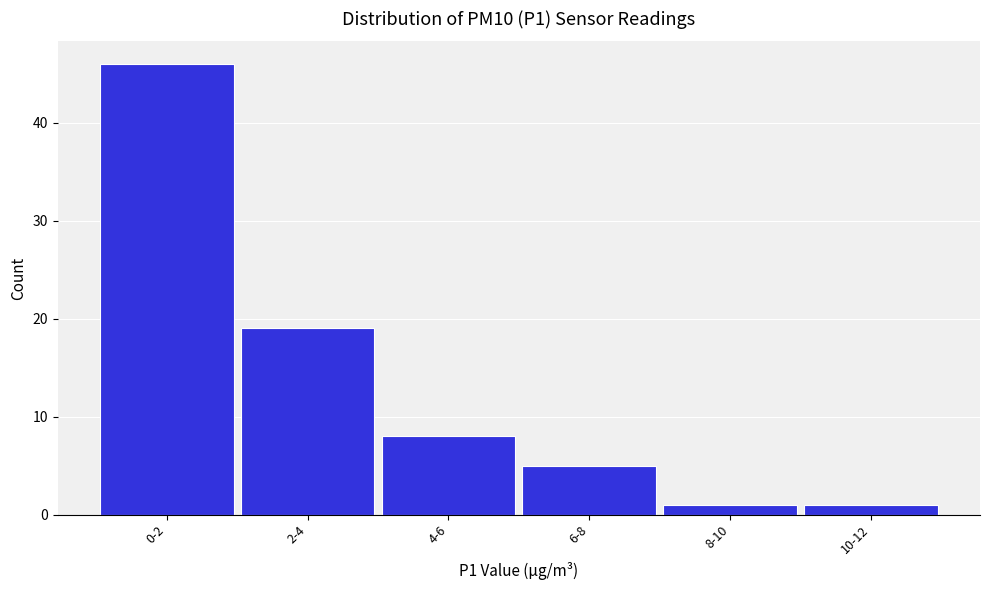

Reading left to right, list all the values displayed in this chart.

46	19	8	5	1	1